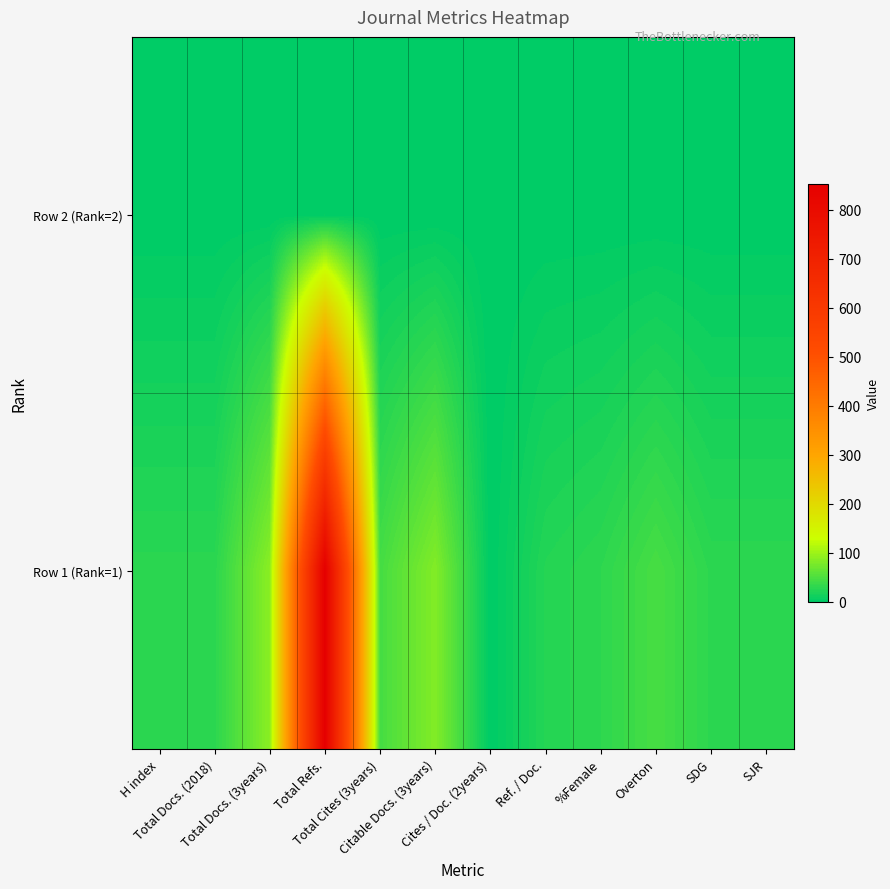

Reading right to left, transcribe all the data shown in this chart.

Row 2 (Rank=2): SJR=0	SDG=0	Overton=0	%Female=0	Ref. / Doc.=0	Cites / Doc. (2years)=0	Citable Docs. (3years)=0	Total Cites (3years)=0	Total Refs.=0	Total Docs. (3years)=0	Total Docs. (2018)=0	H index=0
Row 1 (Rank=1): SJR=29	SDG=29	Overton=46	%Female=30	Ref. / Doc.=24	Cites / Doc. (2years)=0	Citable Docs. (3years)=83	Total Cites (3years)=45	Total Refs.=853	Total Docs. (3years)=88	Total Docs. (2018)=28	H index=28